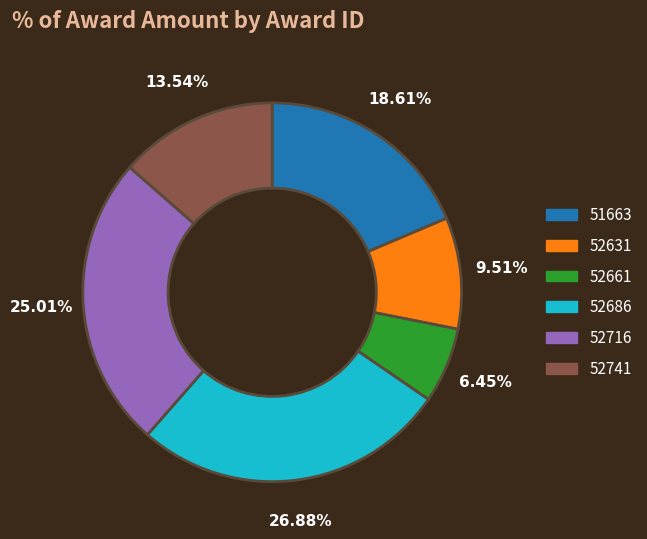

To the nearest percent, what is the difference between the 52661 and 52631 slice percentages?

3%